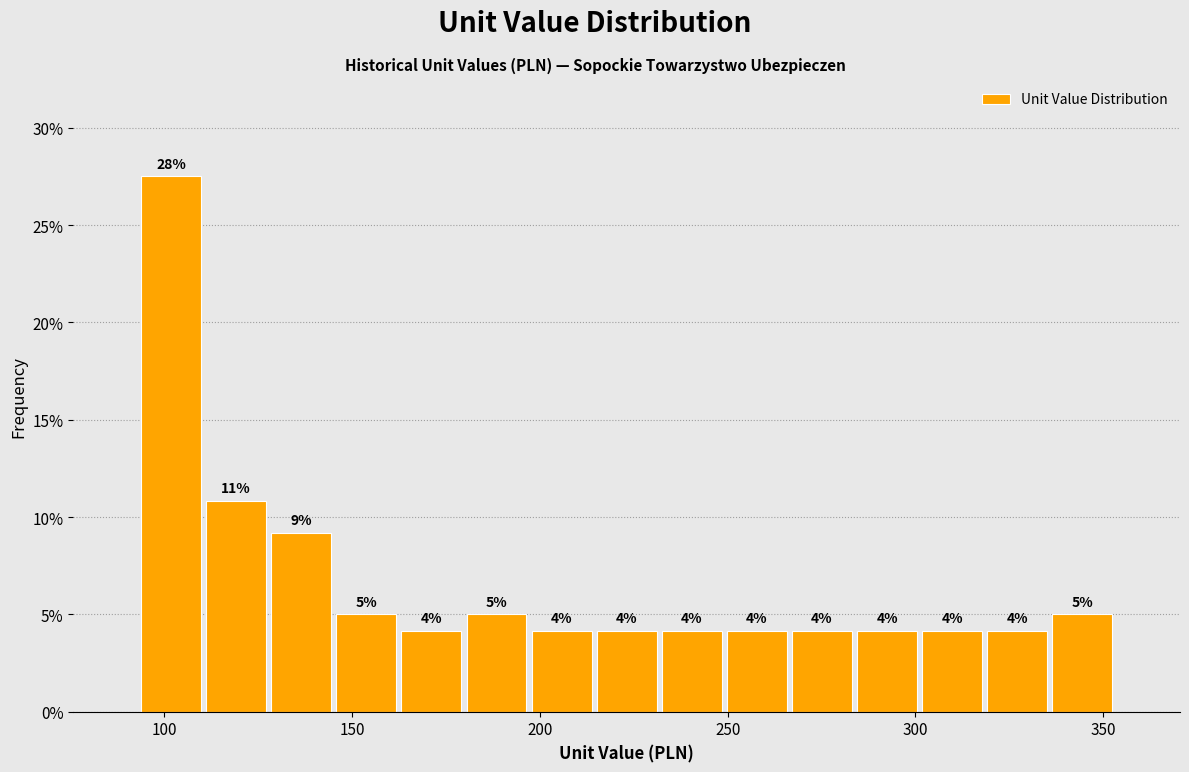

Read against the x-axis, roughly where is the centre of the tallest bar?

100